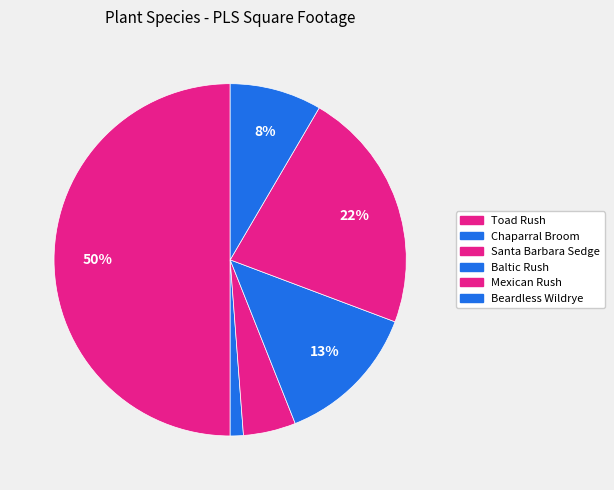

How many segments does this pie chart have?

6